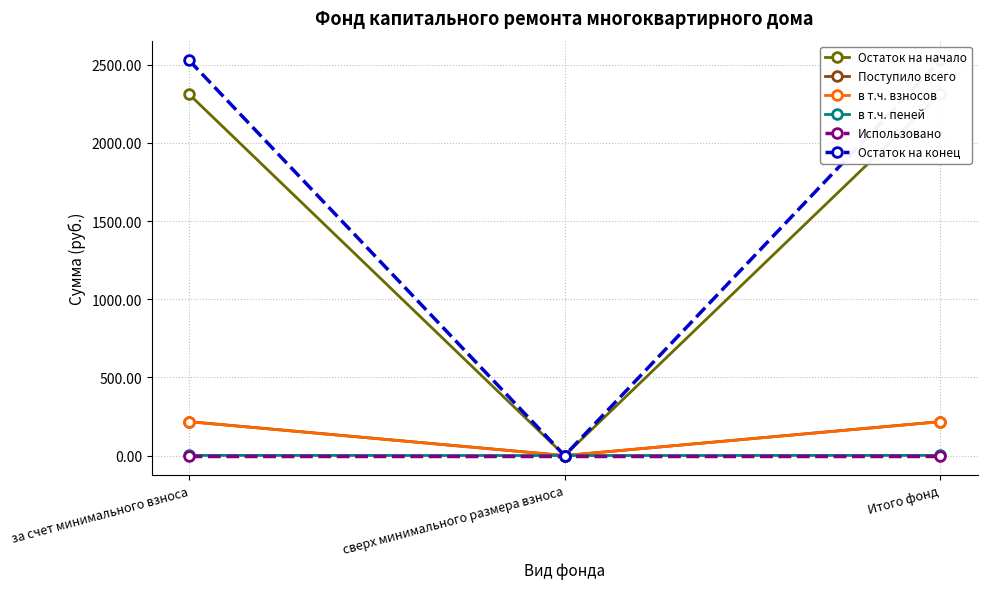

What are all the series names shown in the legend?

Остаток на начало, Поступило всего, в т.ч. взносов, в т.ч. пеней, Использовано, Остаток на конец